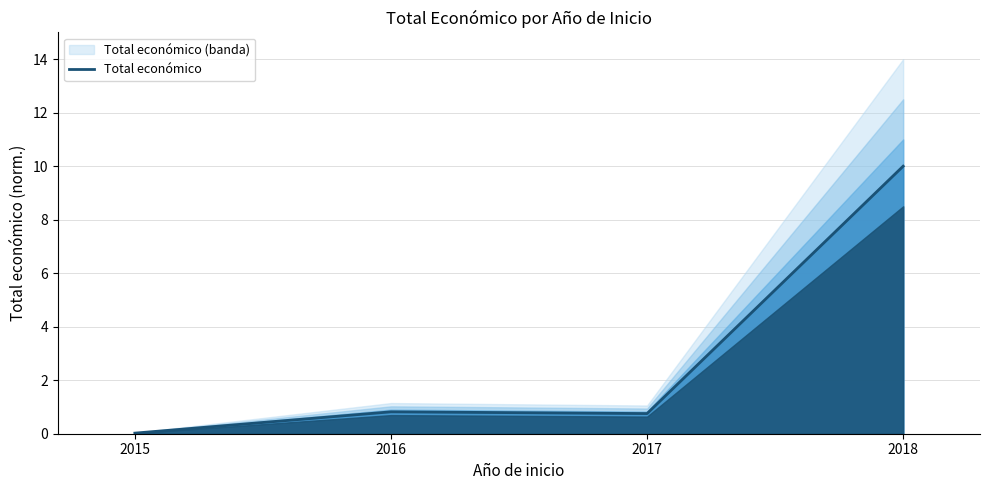

Reading left to right, extract all data points from this chart.

0.0	0.8	0.8	10.0